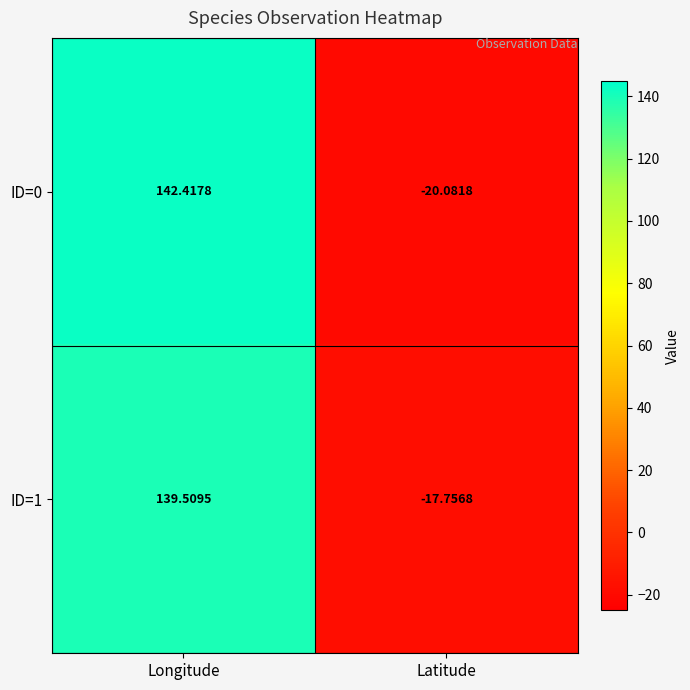

Which series has the largest total across all categories?

ID=0